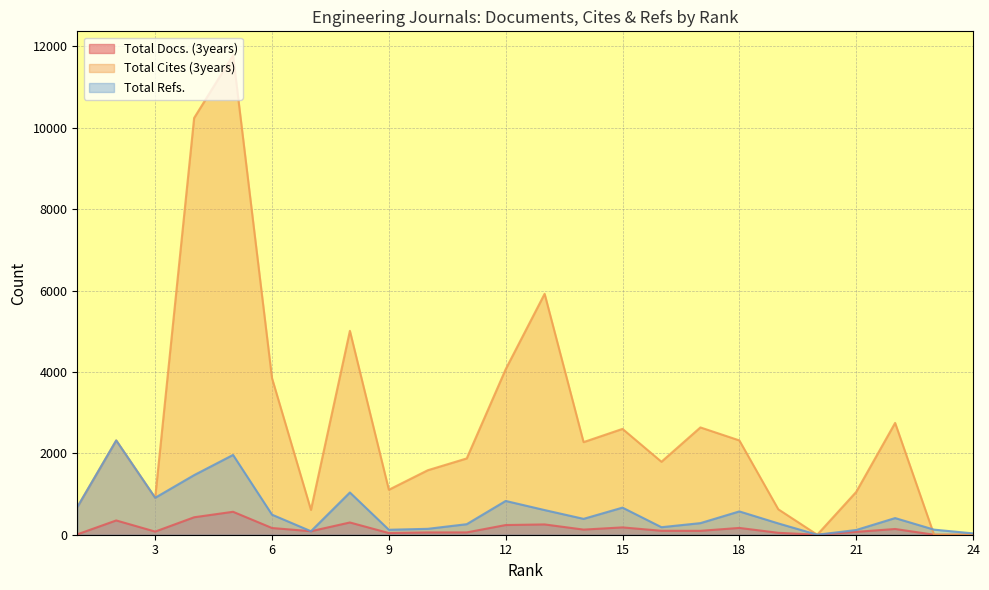

What is the highest value of the Total Refs. series?

2317